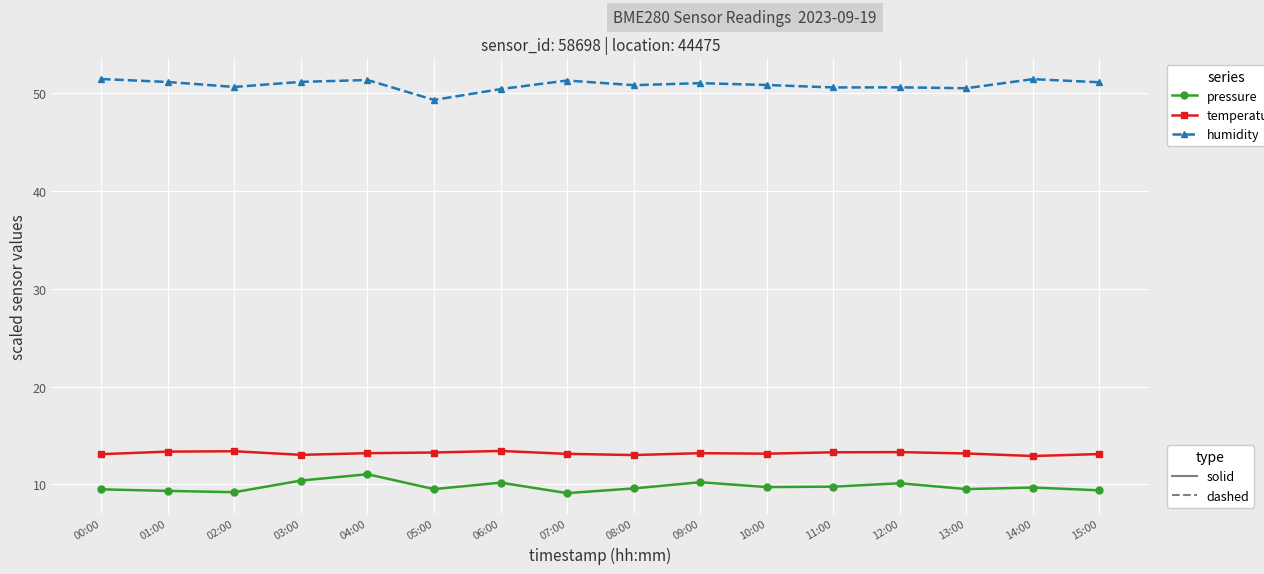

What is the label of the 5th point from the left?

04:00